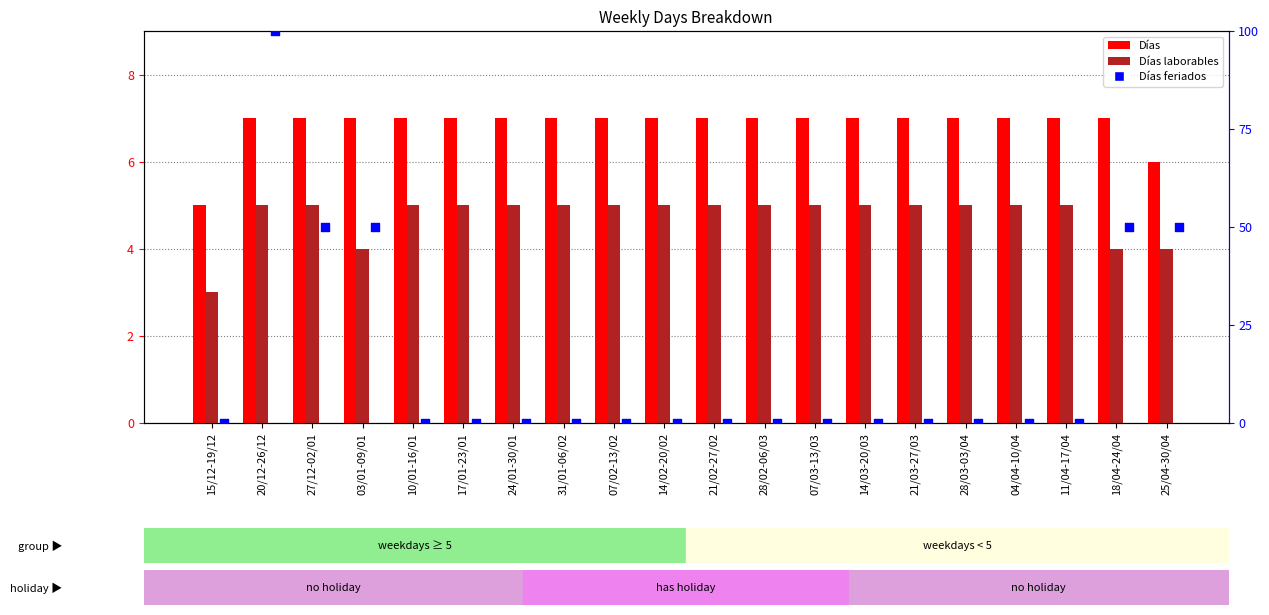

What are all the series names shown in the legend?

Días, Días laborables, Días feriados